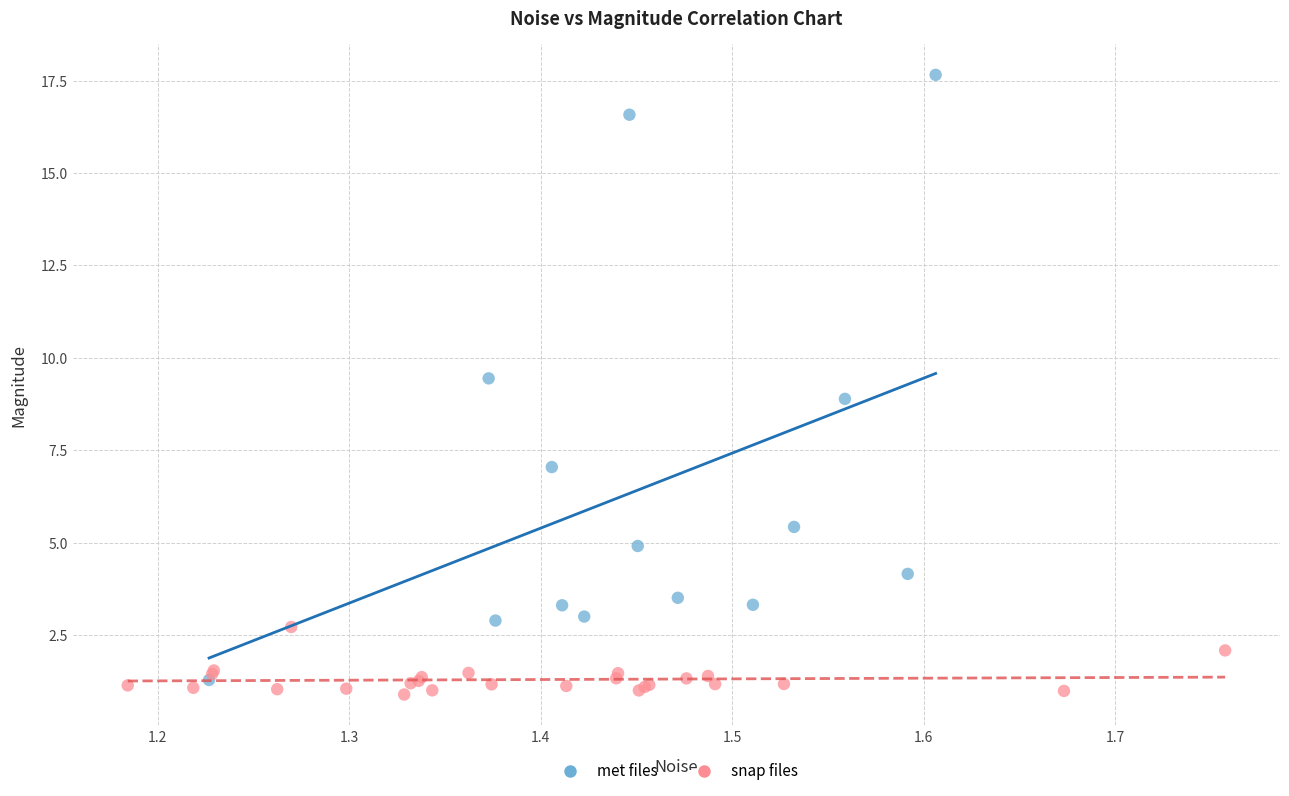

What are all the series names shown in the legend?

met files, snap files